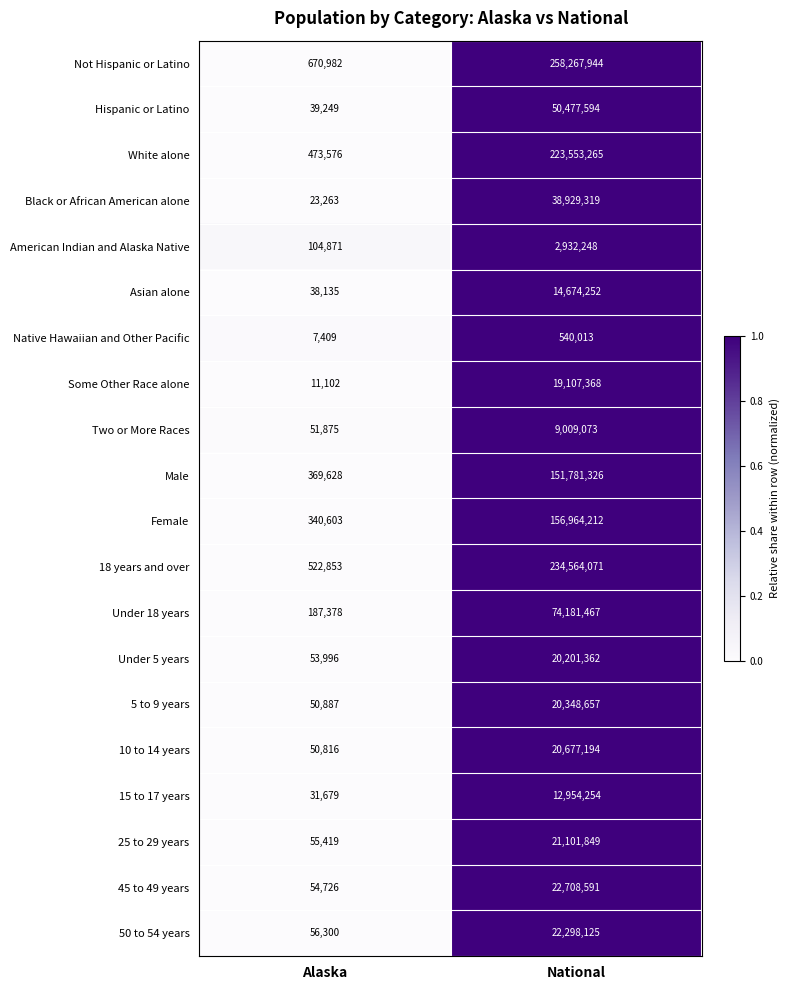

What is the maximum value shown in the chart?

258267944